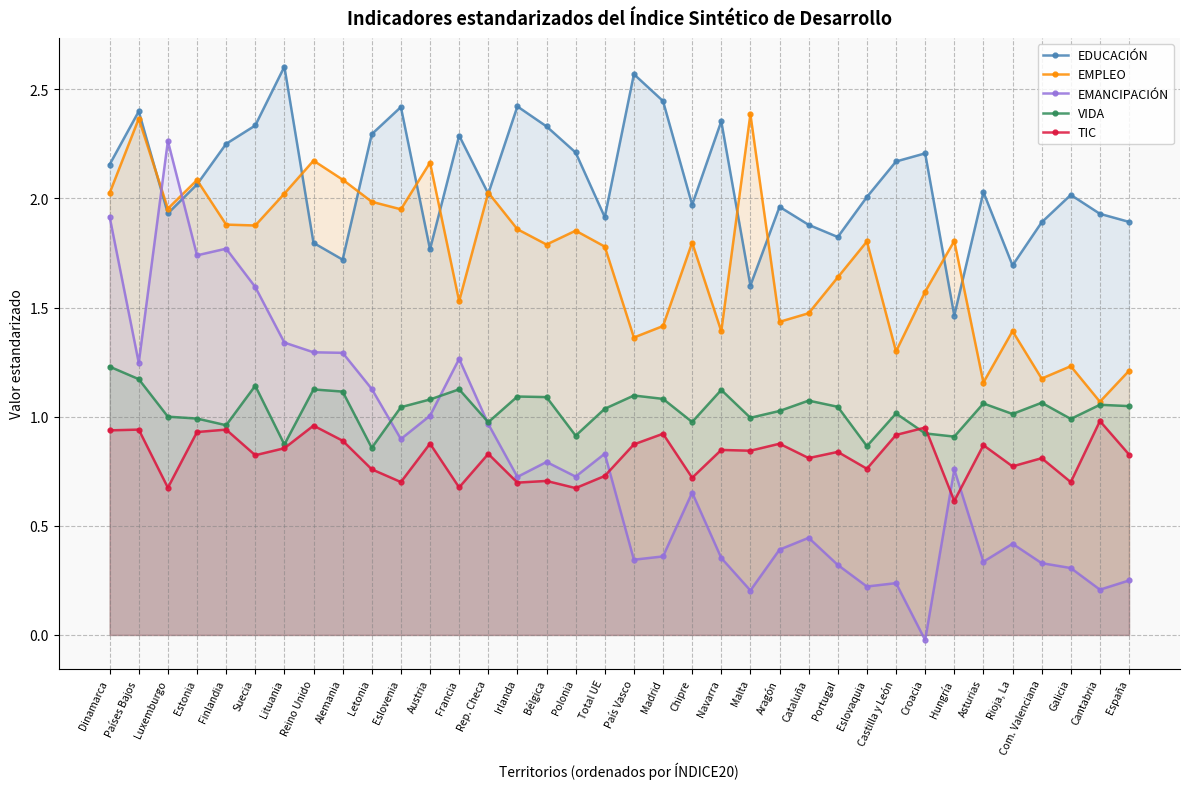

What is the greatest value displayed?

2.6